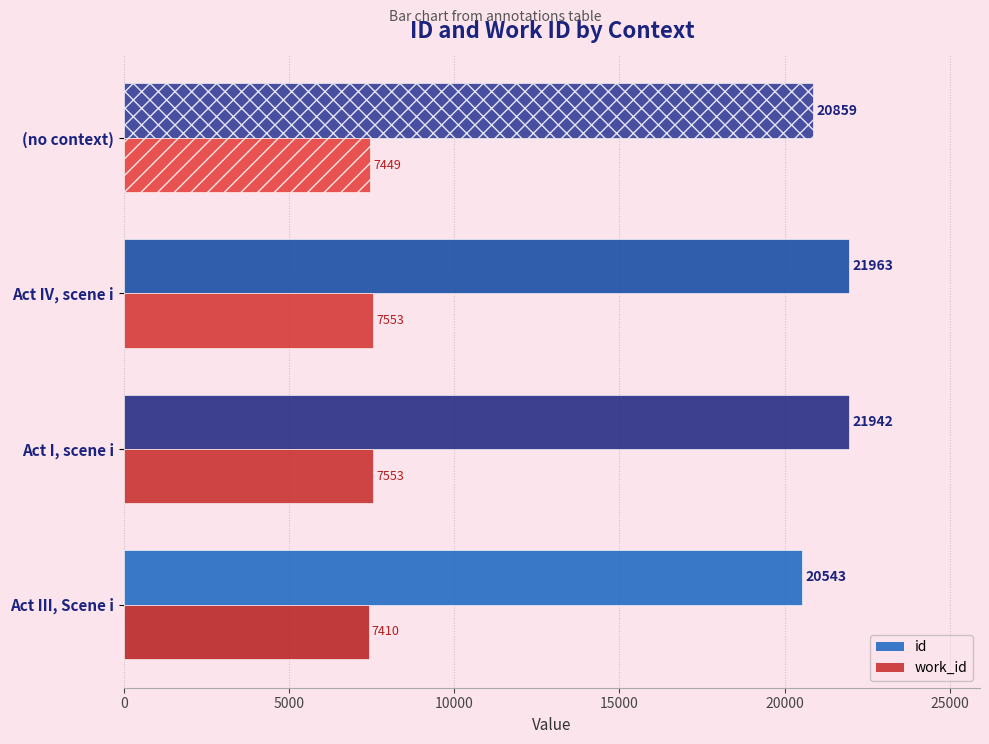

What is the highest value of the id series?

21963